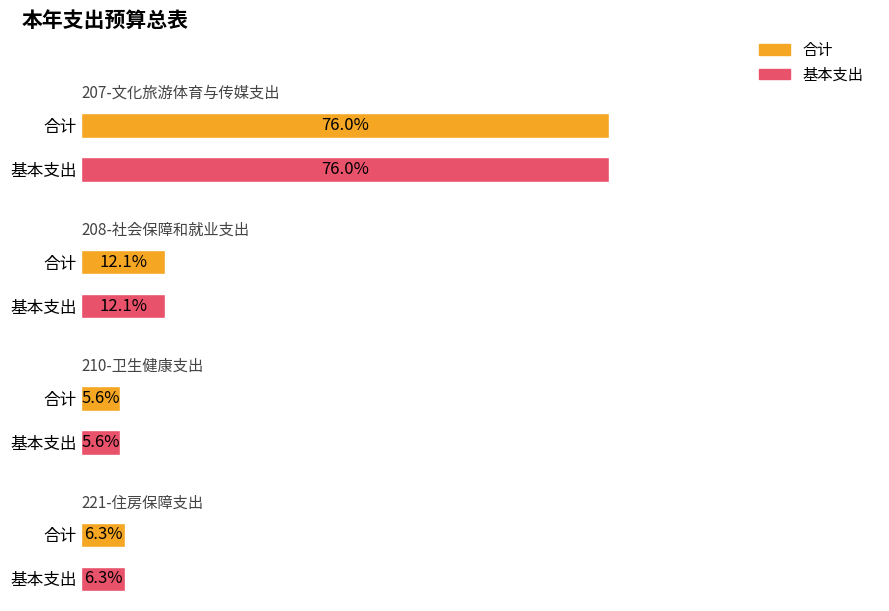

How many groups of bars are there?

4